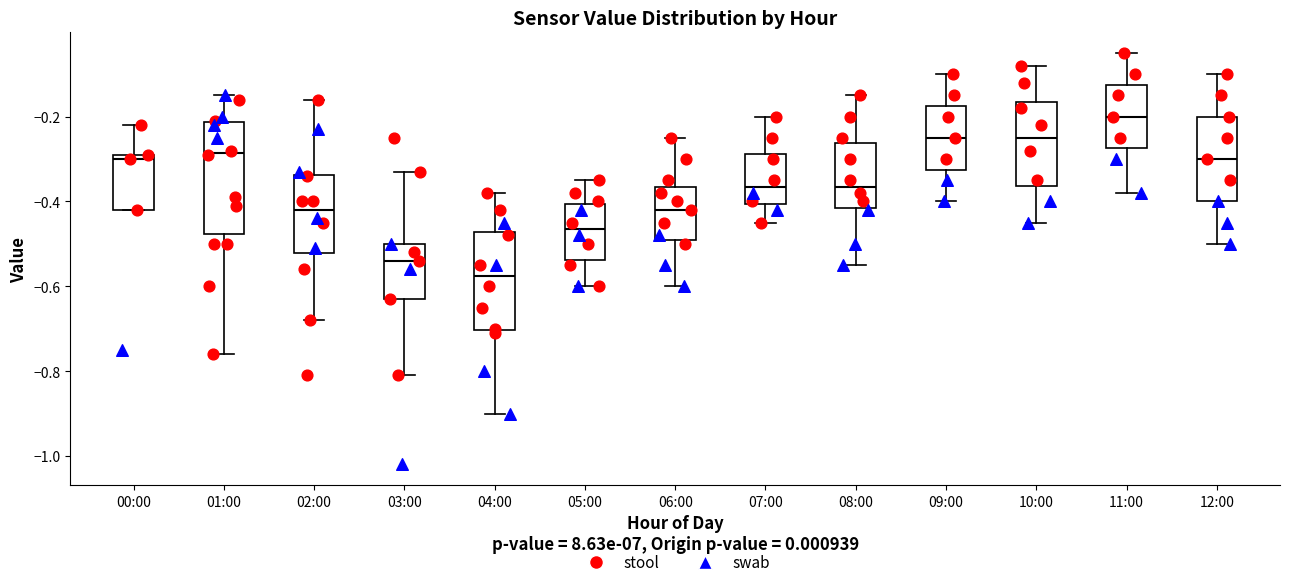

Comparing the boxes themselves (not the whiskers), which one is the tallest?

01:00